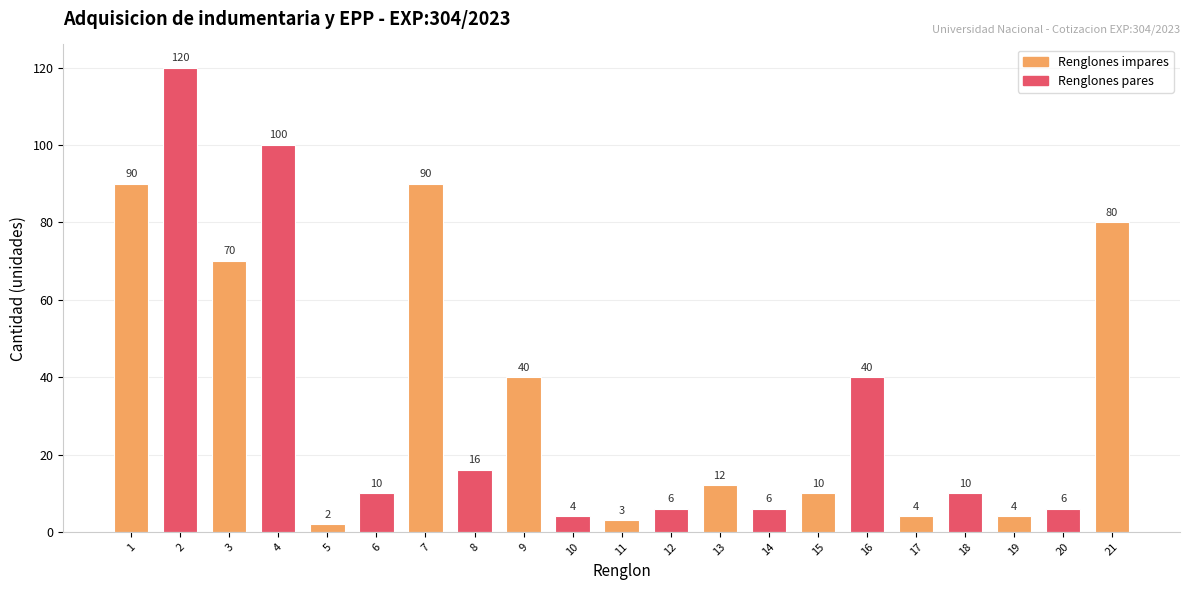

Which has a higher value, 16 or 20?

16